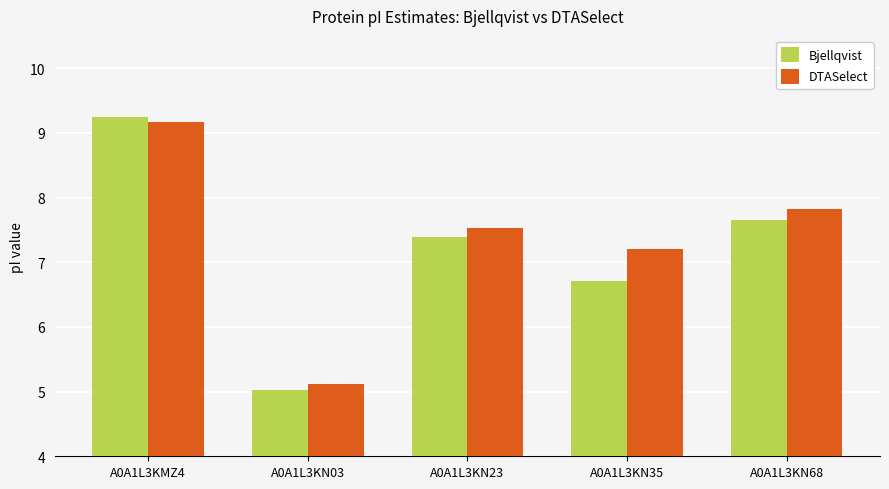

The Bjellqvist series shows 7.7 at A0A1L3KN68. True or false?

True